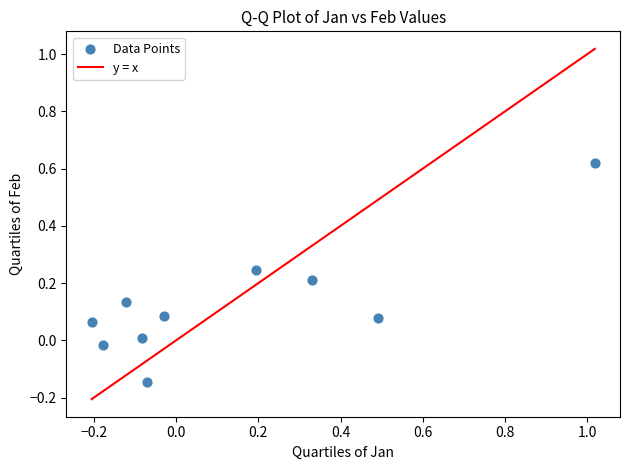

What is the range of X values (max minus min)?

1.2